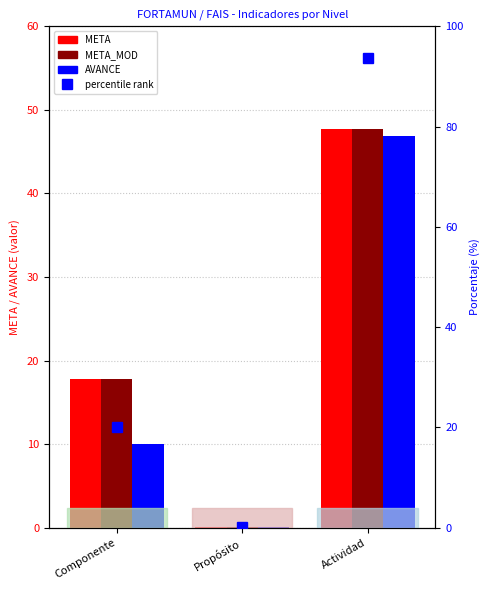

The value of META_MOD at Actividad is 47.7. True or false?

True